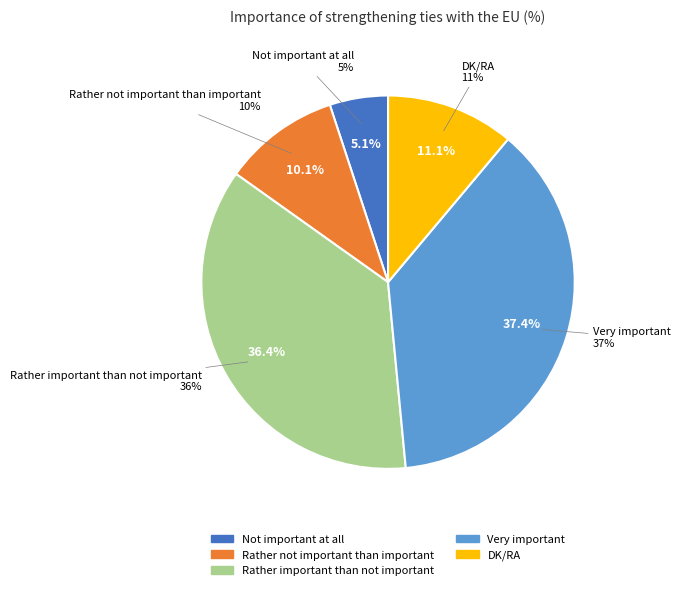

What is the ratio of the value at Very important to the value at Rather important than not important?

1.0